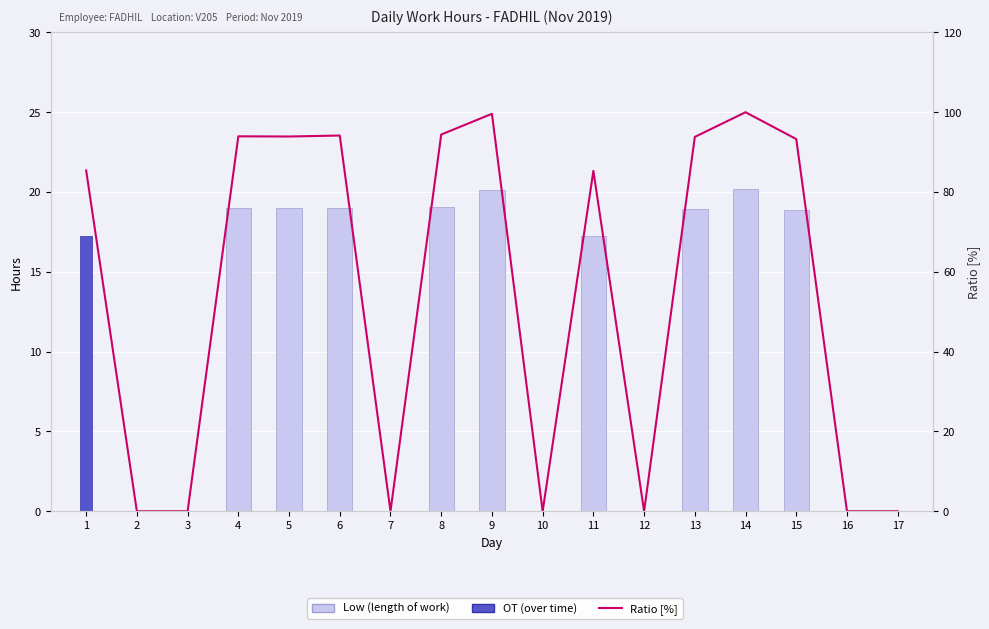

Reading left to right, transcribe all the data shown in this chart.

Low (length of work): 1=0.0	2=0.0	3=0.0	4=19.0	5=19.0	6=19.0	7=0.0	8=19.1	9=20.1	10=0.0	11=17.2	12=0.0	13=19.0	14=20.2	15=18.9	16=0.0	17=0.0
OT (over time): 1=17.3	2=0.0	3=0.0	4=0.0	5=0.0	6=0.0	7=0.0	8=0.0	9=0.0	10=0.0	11=0.0	12=0.0	13=0.0	14=0.0	15=0.0	16=0.0	17=0.0
Ratio [%]: 1=85.4	2=0.0	3=0.0	4=94.0	5=93.9	6=94.2	7=0.0	8=94.4	9=99.6	10=0.0	11=85.3	12=0.0	13=93.8	14=100.0	15=93.3	16=0.0	17=0.0